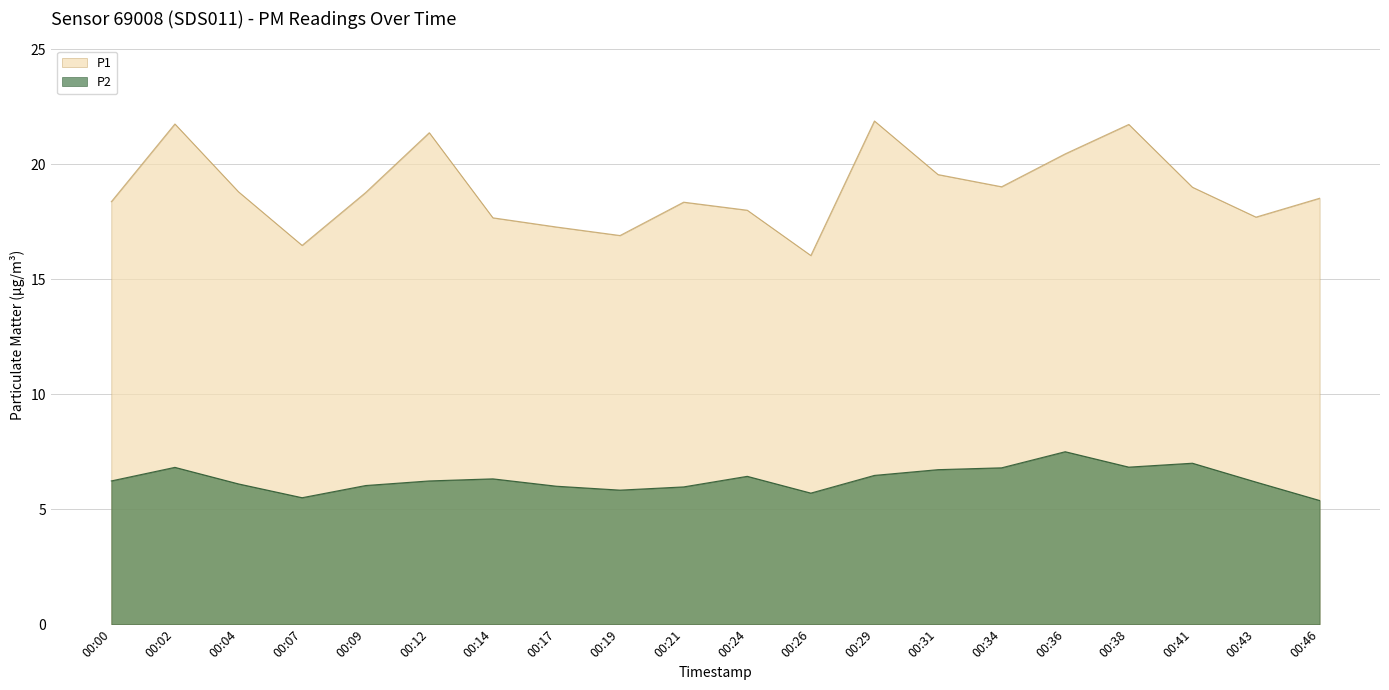

True or false: P2 has more than 1 points higher than both neighbors.

True